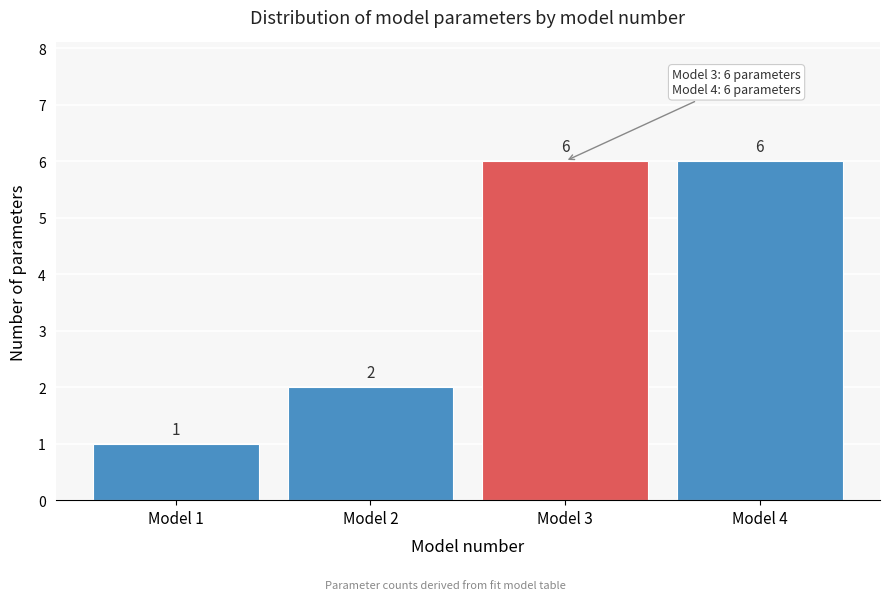

Reading left to right, transcribe all the data shown in this chart.

1	2	6	6